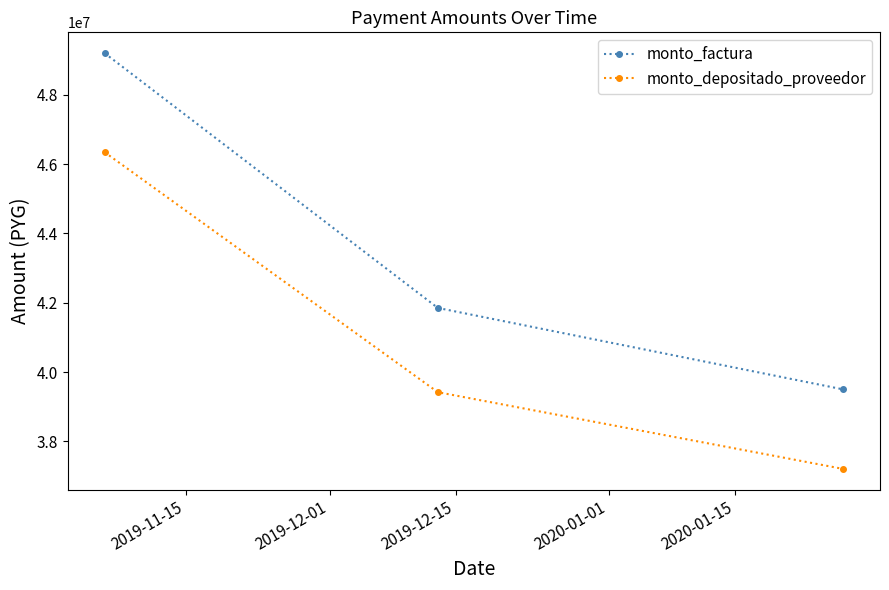

List the series in order of their peak value, lowest first.

monto_depositado_proveedor, monto_factura